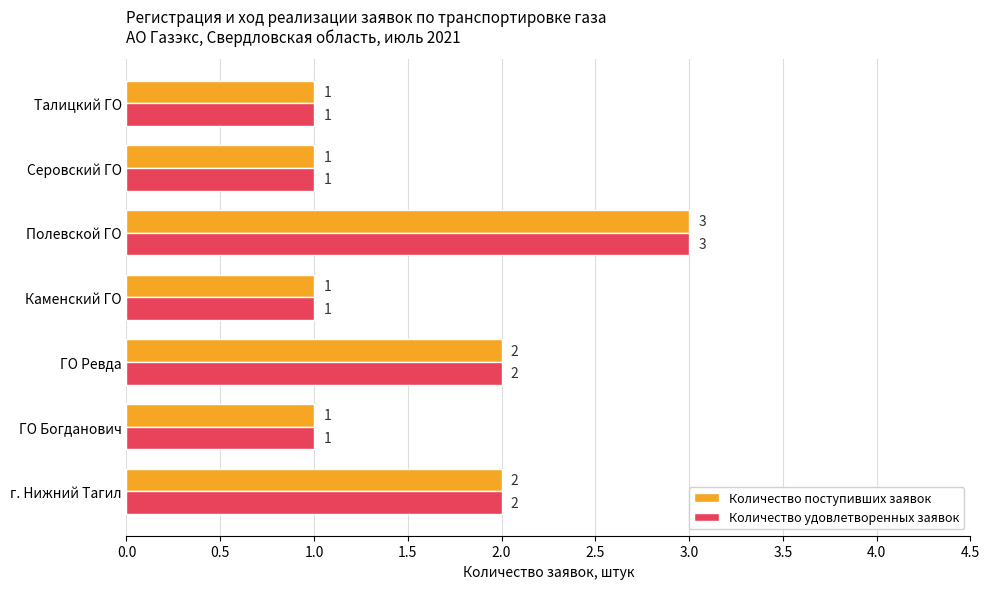

What is the sum of all Количество поступивших заявок values?

11